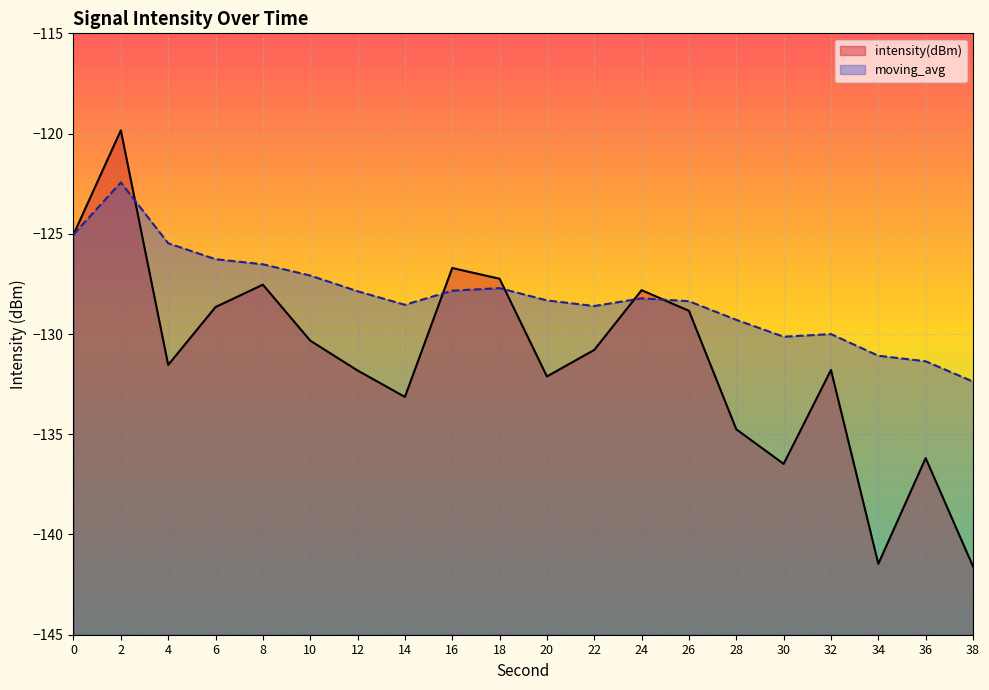

Which series changed the most between 4 and 26?

moving_avg